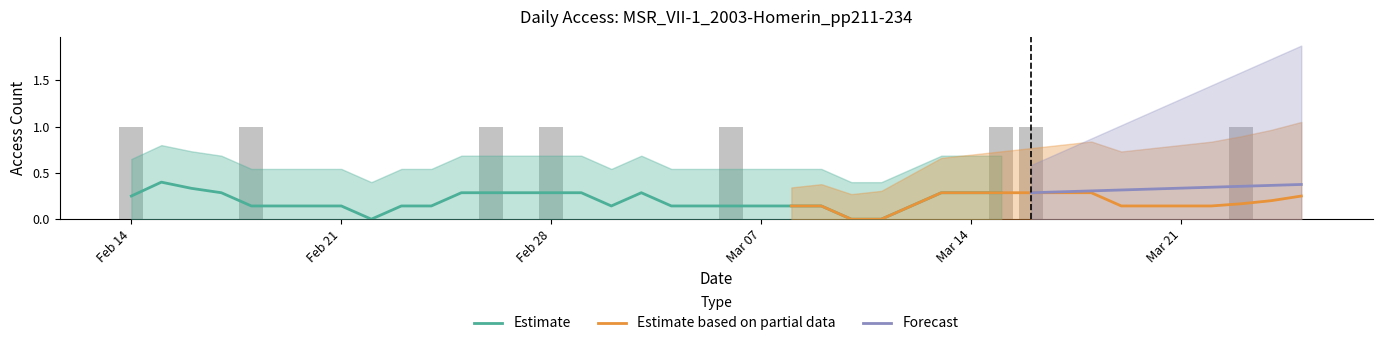

Reading left to right, list all the values displayed in this chart.

1	0	0	0	1	0	0	0	0	0	0	0	1	0	1	0	0	0	0	0	1	0	0	0	0	0	0	0	0	1	1	0	0	0	0	0	0	1	0	0